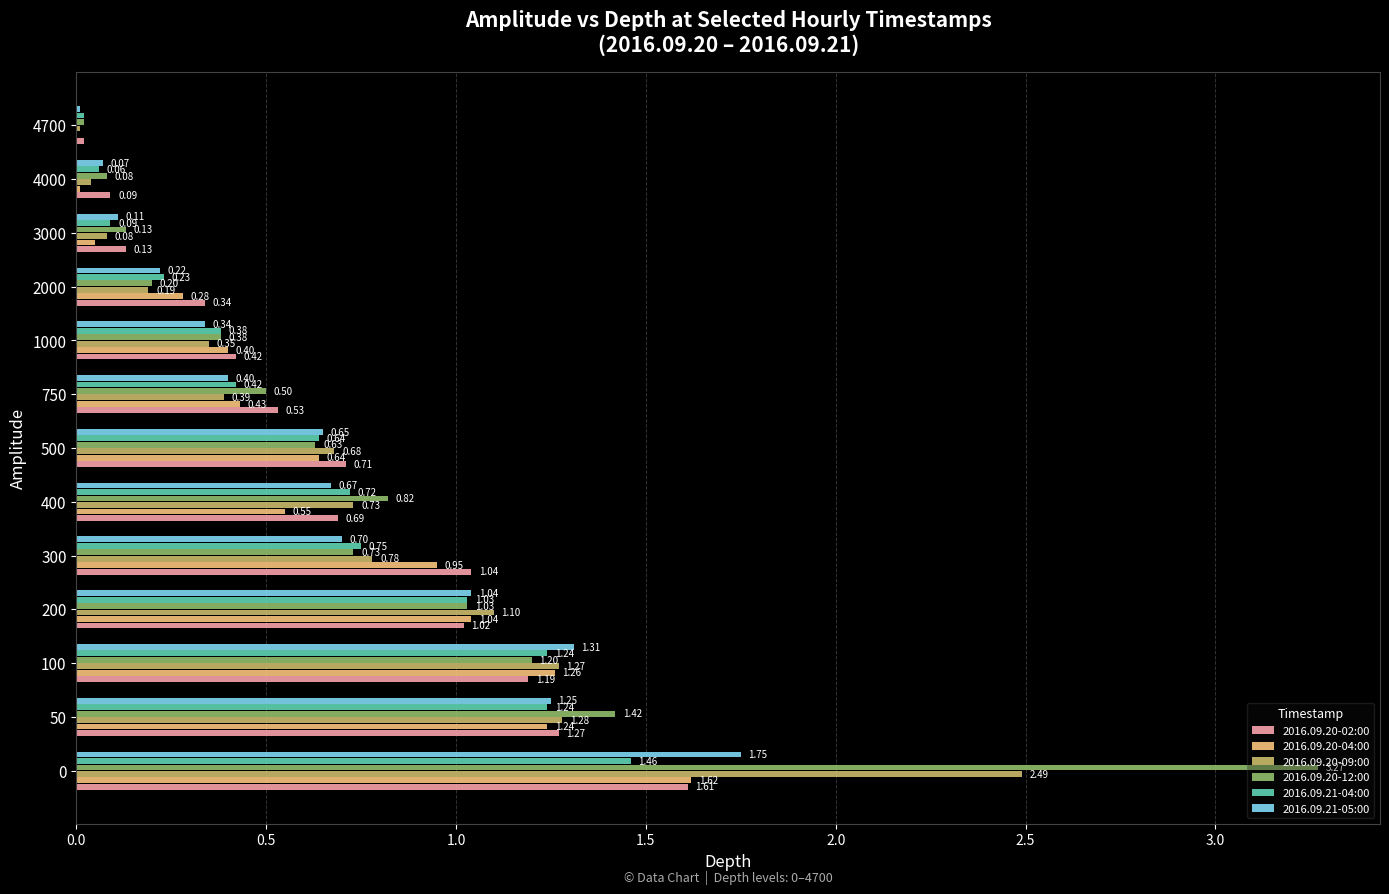

Count the number of data series in this chart.

6